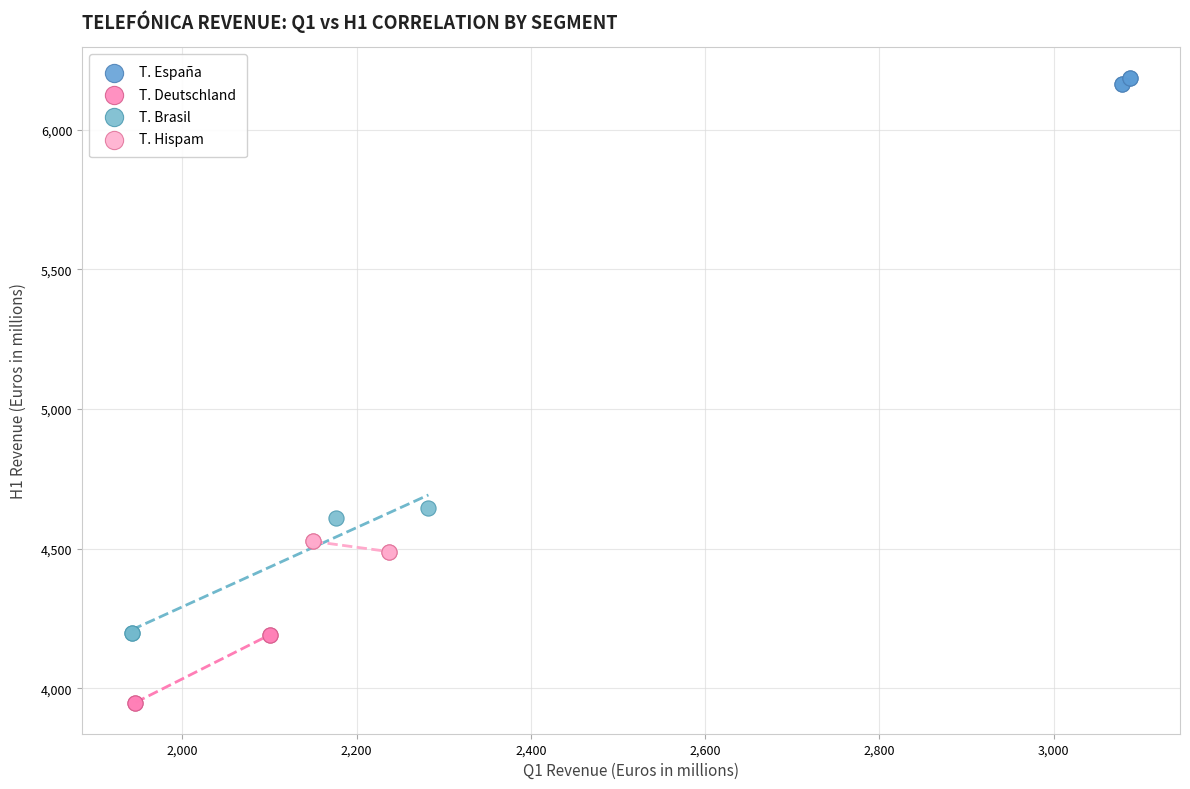

Which series contains the highest Y value?

T. España